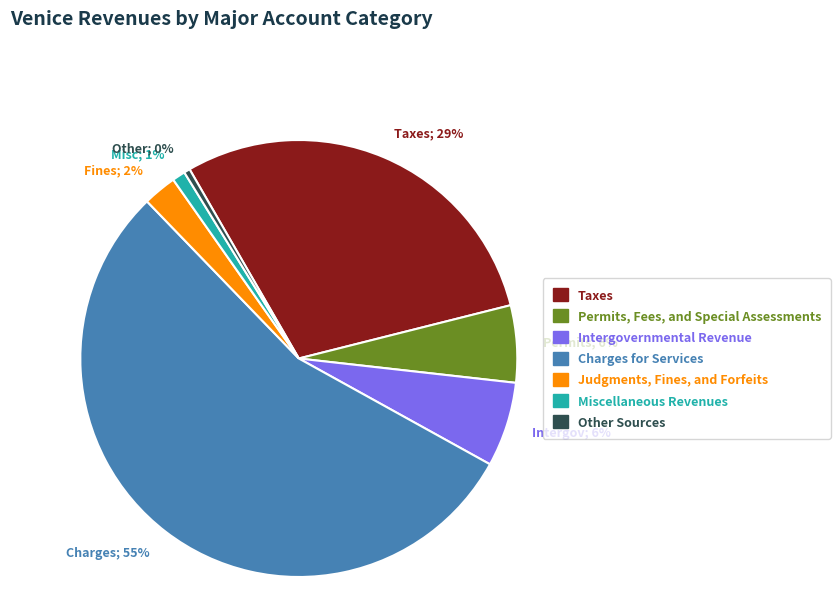

Is there any slice that represents more than half of the pie?

Yes